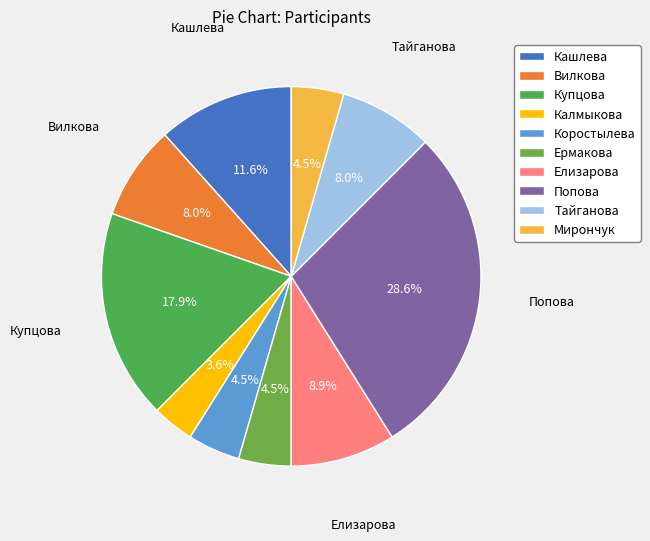

What is the largest slice in the pie chart?

Попова